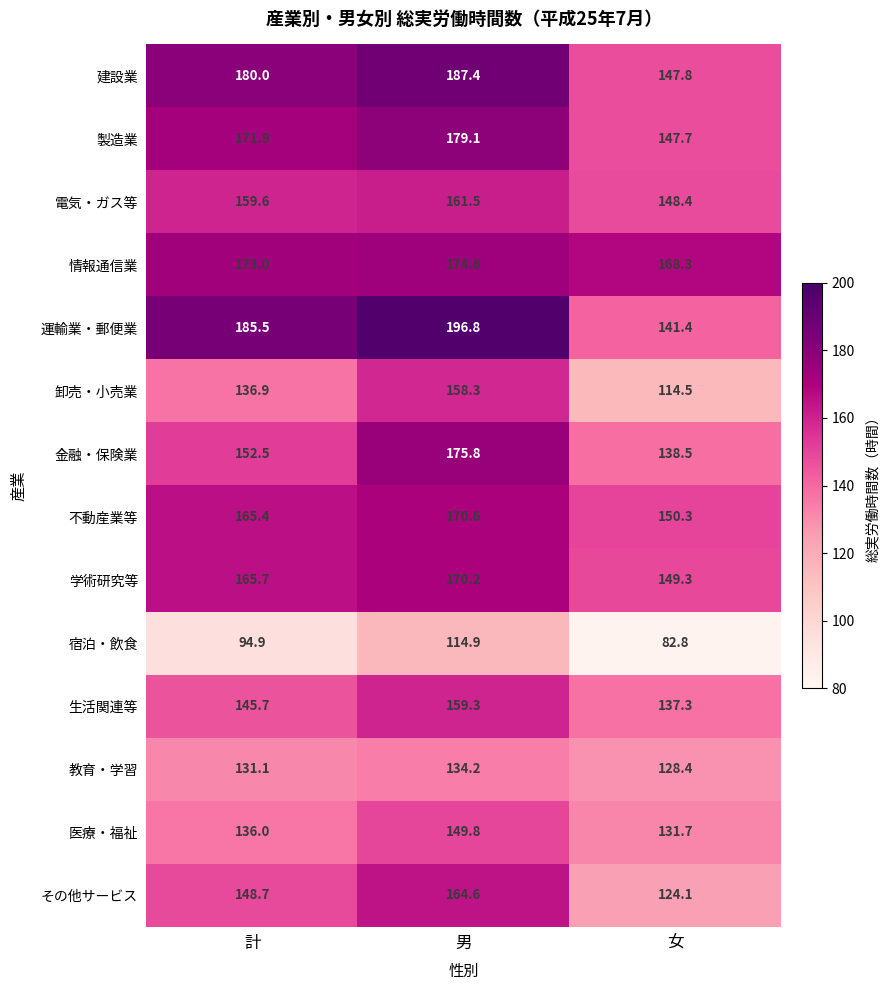

What is the difference between the maximum and minimum values in the 宿泊・飲食 series?

32.1